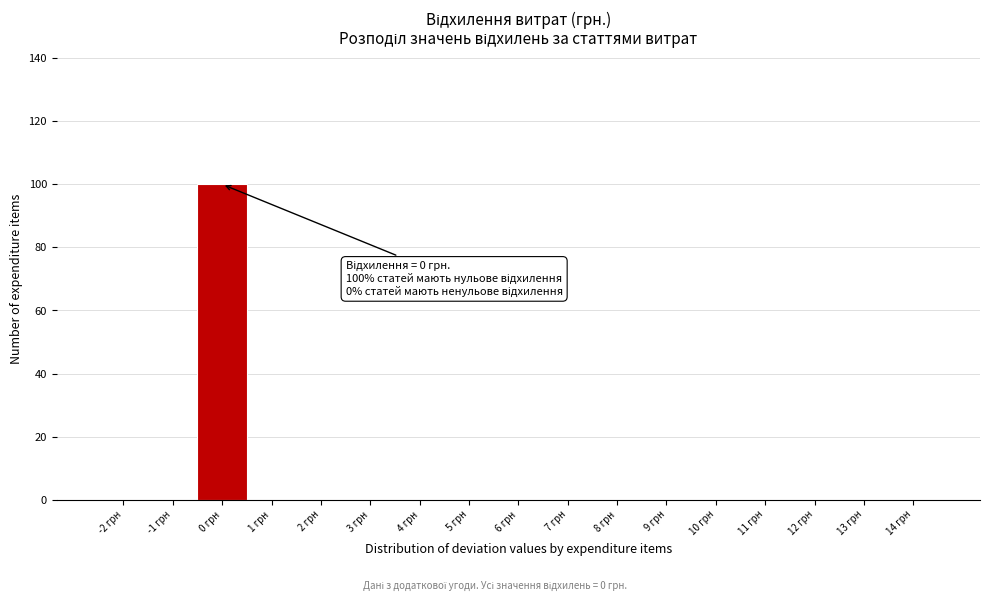

Reading left to right, transcribe all the data shown in this chart.

-2 грн=0	-1 грн=0	0 грн=100	1 грн=0	2 грн=0	3 грн=0	4 грн=0	5 грн=0	6 грн=0	7 грн=0	8 грн=0	9 грн=0	10 грн=0	11 грн=0	12 грн=0	13 грн=0	14 грн=0